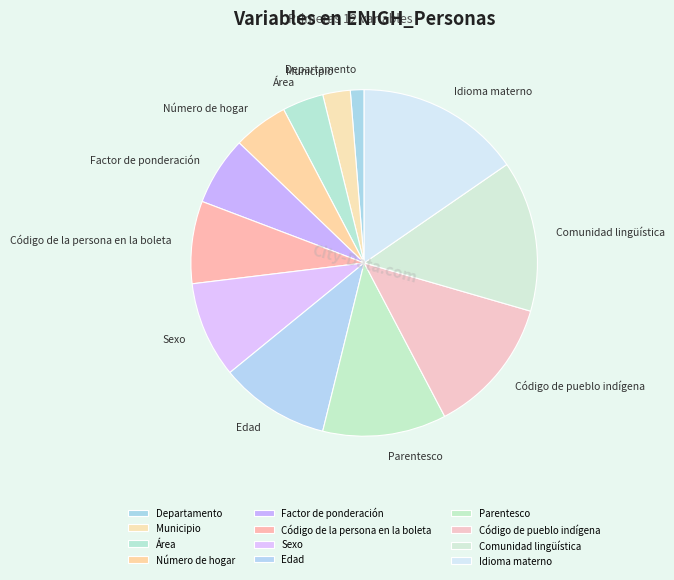

Is the sum of Código de la persona en la boleta and Parentesco greater than half?

No